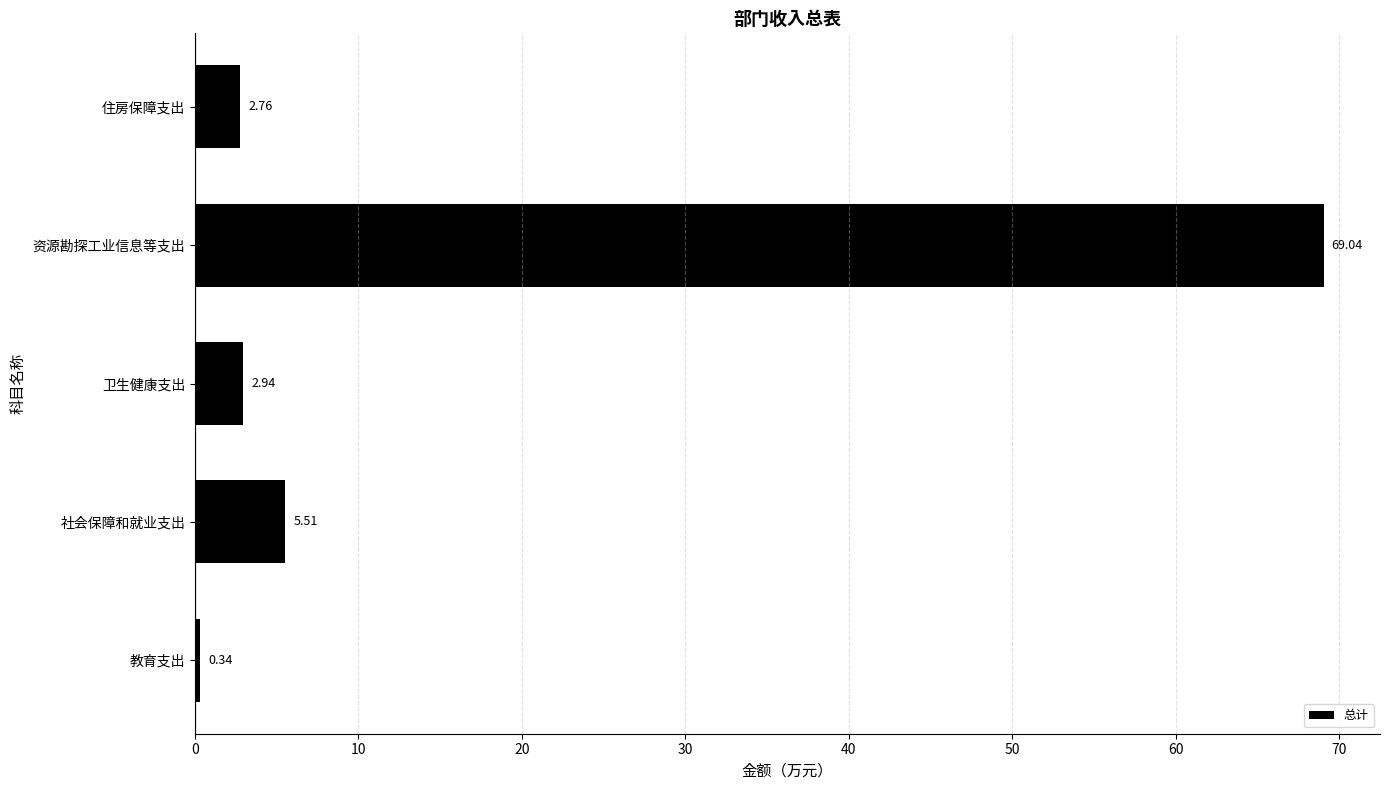

Where is the data nearest to the value 34?

社会保障和就业支出